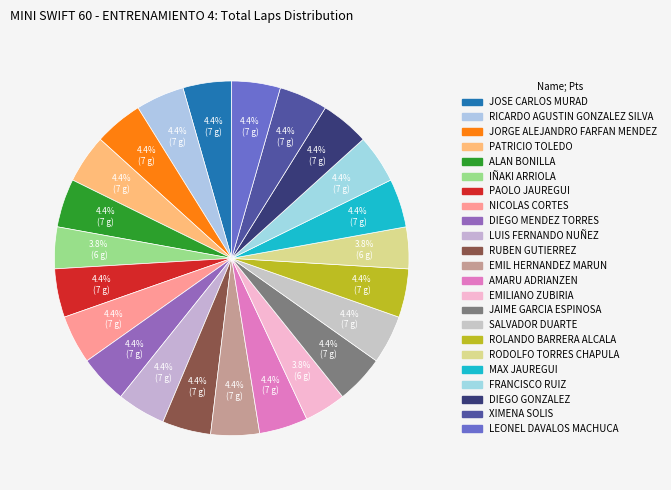

How many segments does this pie chart have?

23